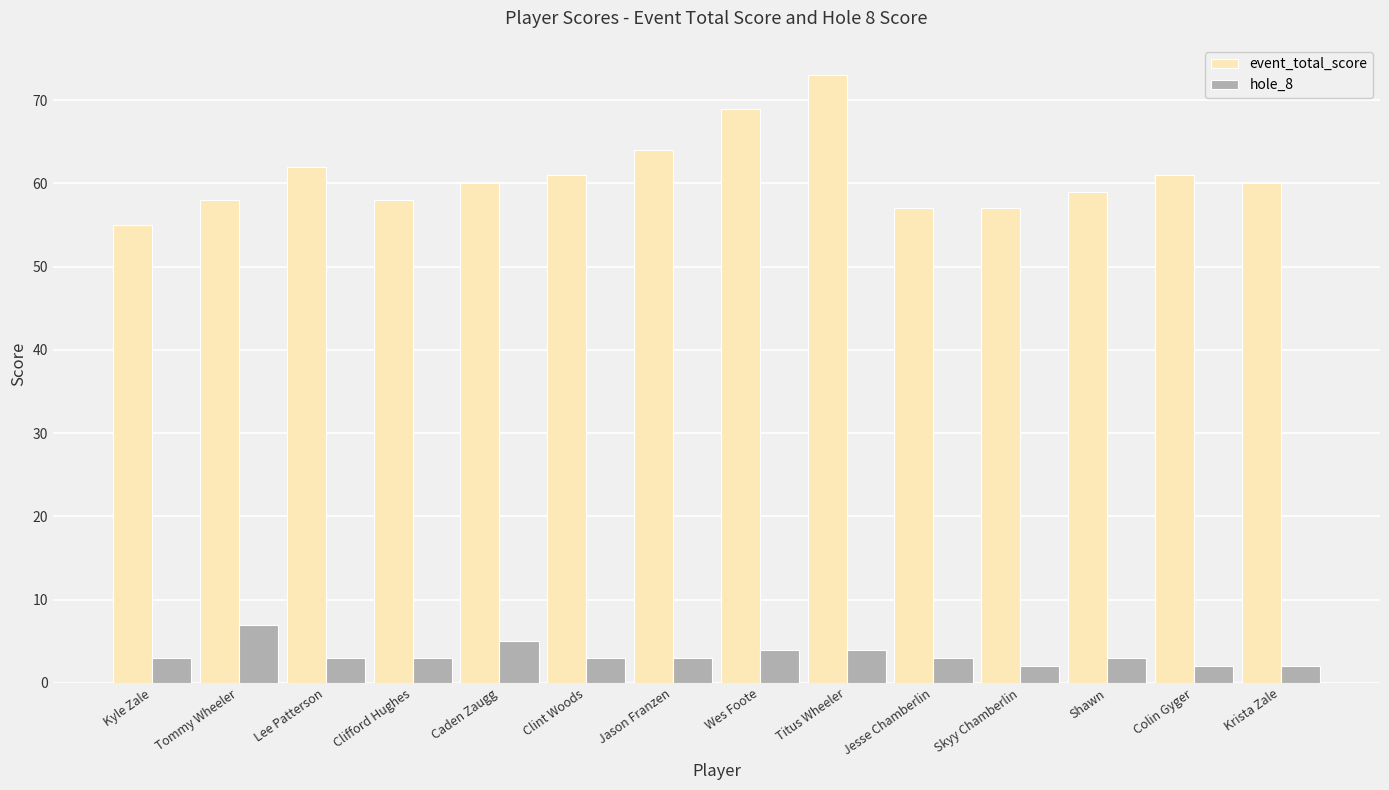

At which category is the sum across all series the highest?

Titus Wheeler